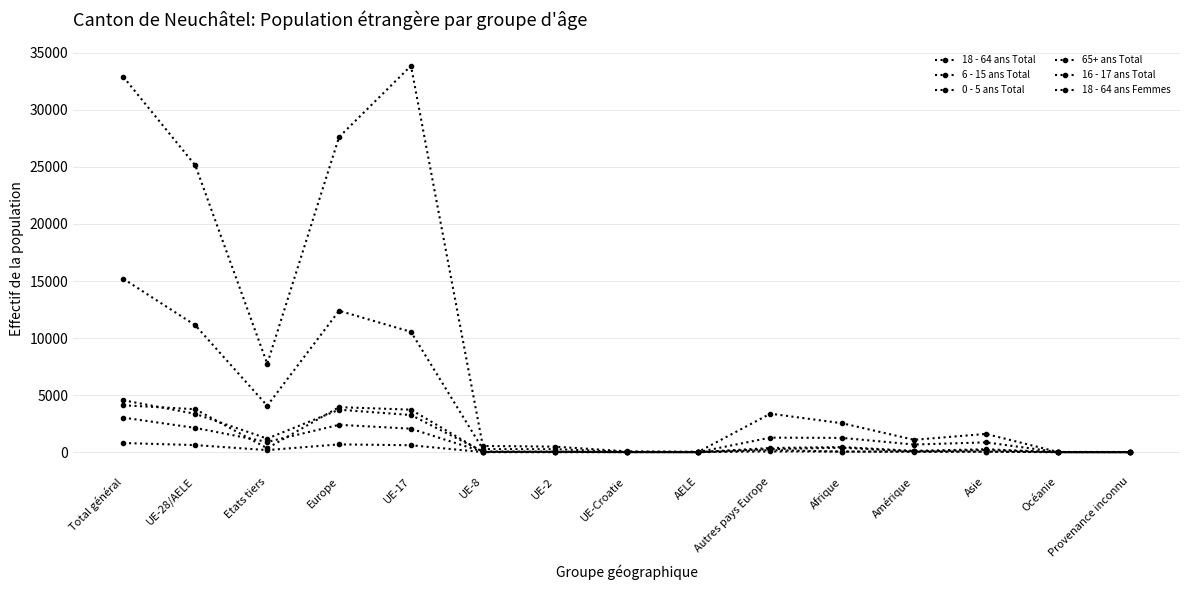

Reading right to left, what are all the values shown in this chart?

18 - 64 ans Total: Provenance inconnu=17	Océanie=21	Asie=1600	Amérique=1083	Afrique=2534	Autres pays Europe=3373	AELE=36	UE-Croatie=72	UE-2=485	UE-8=545	UE-17=33861	Europe=27621	Etats tiers=7748	UE-28/AELE=25128	Total général=32876
6 - 15 ans Total: Provenance inconnu=0	Océanie=3	Asie=258	Amérique=116	Afrique=448	Autres pays Europe=366	AELE=3	UE-Croatie=4	UE-2=41	UE-8=54	UE-17=3256	Europe=3724	Etats tiers=1191	UE-28/AELE=3358	Total général=4549
0 - 5 ans Total: Provenance inconnu=1	Océanie=1	Asie=178	Amérique=63	Afrique=387	Autres pays Europe=270	AELE=2	UE-Croatie=2	UE-2=35	UE-8=29	UE-17=2059	Europe=2397	Etats tiers=900	UE-28/AELE=2127	Total général=3027
65+ ans Total: Provenance inconnu=1	Océanie=1	Asie=51	Amérique=63	Afrique=47	Autres pays Europe=181	AELE=4	UE-Croatie=14	UE-2=9	UE-8=14	UE-17=3725	Europe=3947	Etats tiers=344	UE-28/AELE=3766	Total général=4110
16 - 17 ans Total: Provenance inconnu=0	Océanie=1	Asie=34	Amérique=31	Afrique=53	Autres pays Europe=63	AELE=0	UE-Croatie=0	UE-2=4	UE-8=8	UE-17=608	Europe=683	Etats tiers=182	UE-28/AELE=620	Total général=802
18 - 64 ans Femmes: Provenance inconnu=6	Océanie=11	Asie=860	Amérique=671	Afrique=1250	Autres pays Europe=1274	AELE=13	UE-Croatie=31	UE-2=260	UE-8=268	UE-17=10547	Europe=12393	Etats tiers=4072	UE-28/AELE=11119	Total général=15191